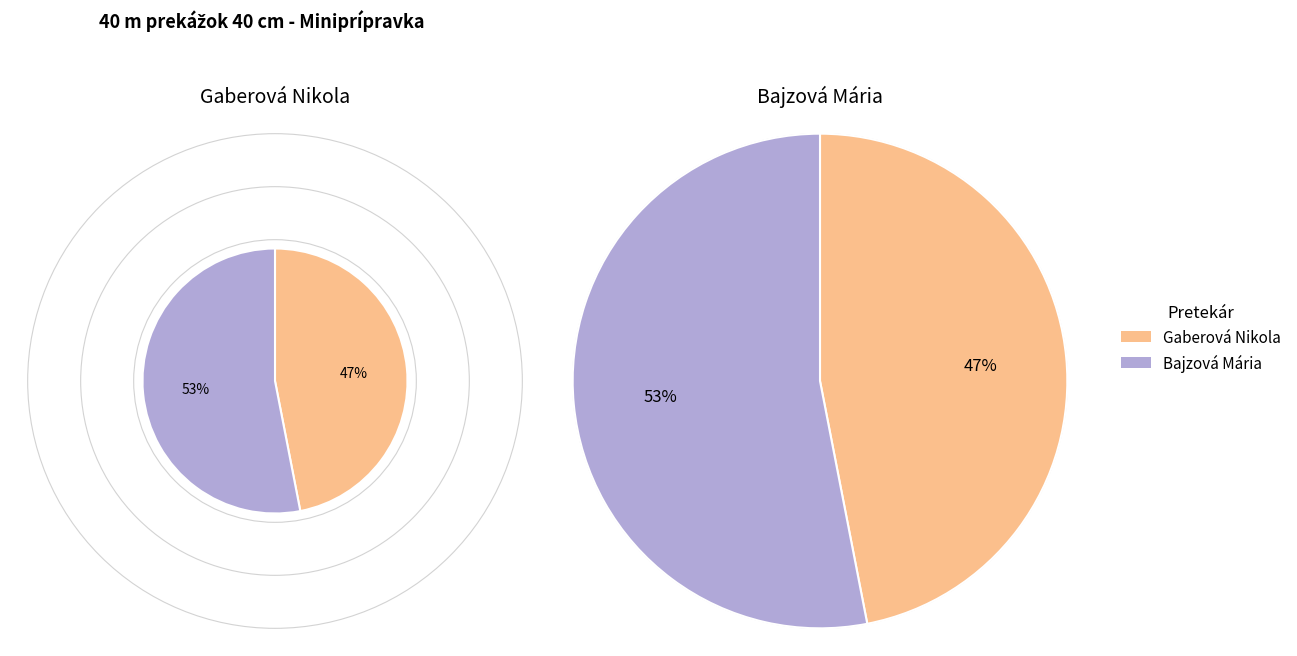

To the nearest percent, what is the difference between the Gaberová Nikola and Bajzová Mária slice percentages?

6%